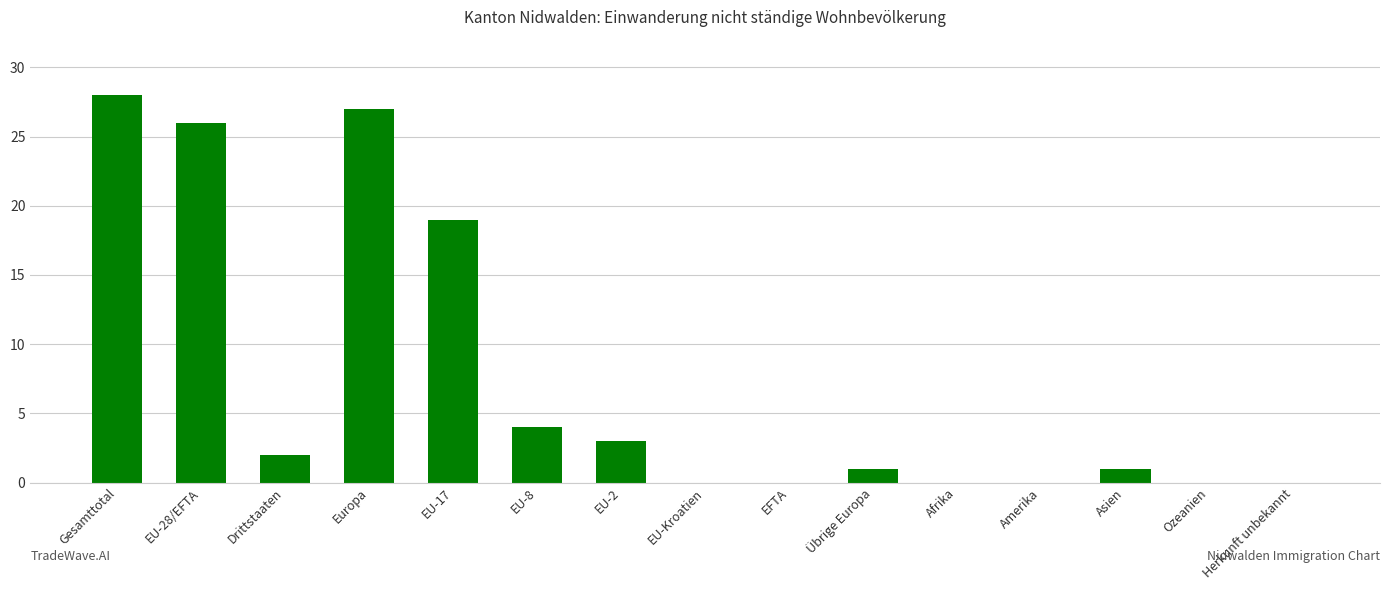

Which has a higher value, Europa or Herkunft unbekannt?

Europa